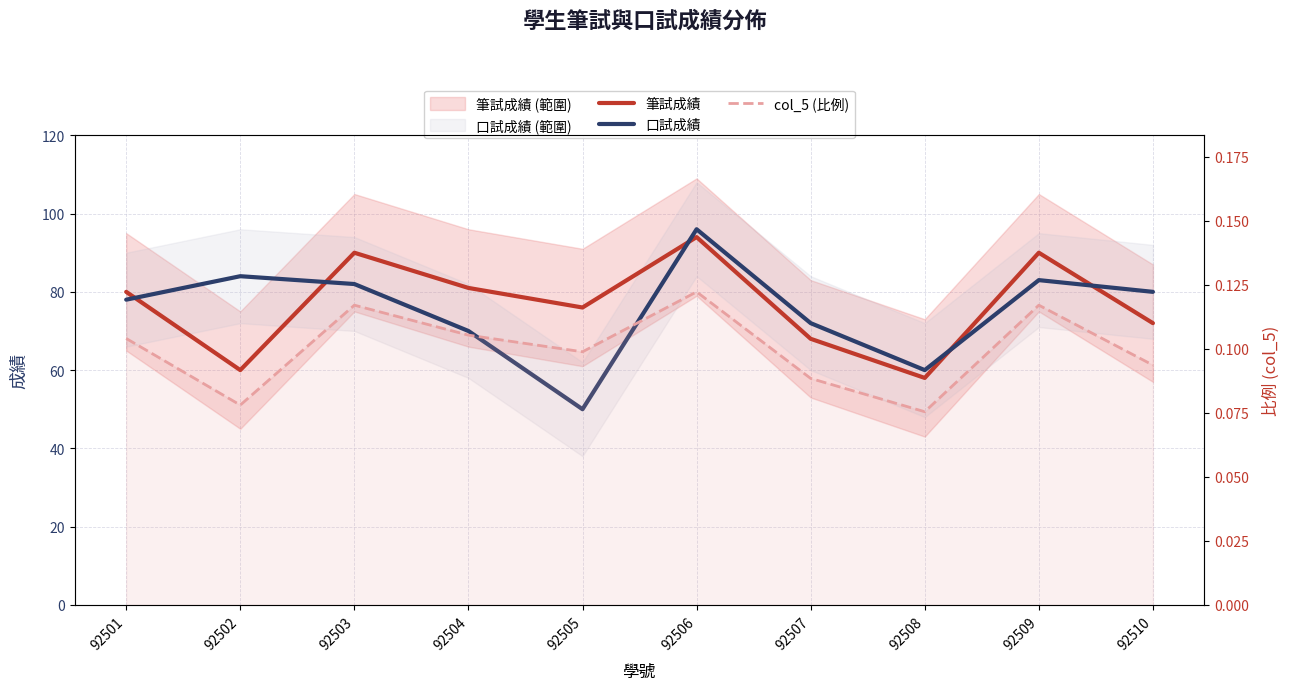

Rank the categories by 筆試成績 value from lowest to highest.

92508, 92502, 92507, 92510, 92505, 92501, 92504, 92503, 92509, 92506